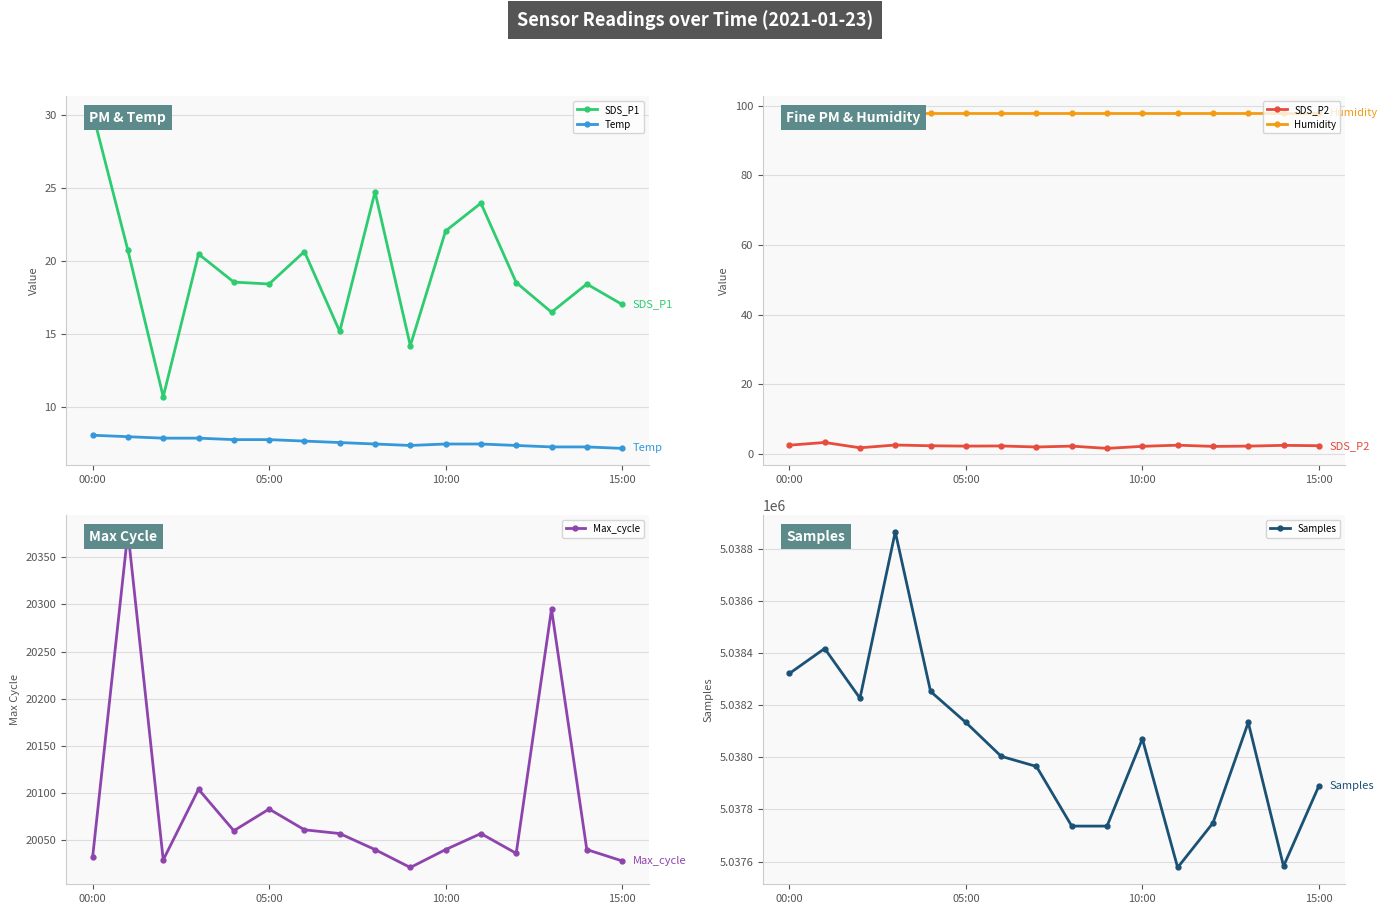

What is the difference between the second highest and second lowest values in the Temp series?

0.7